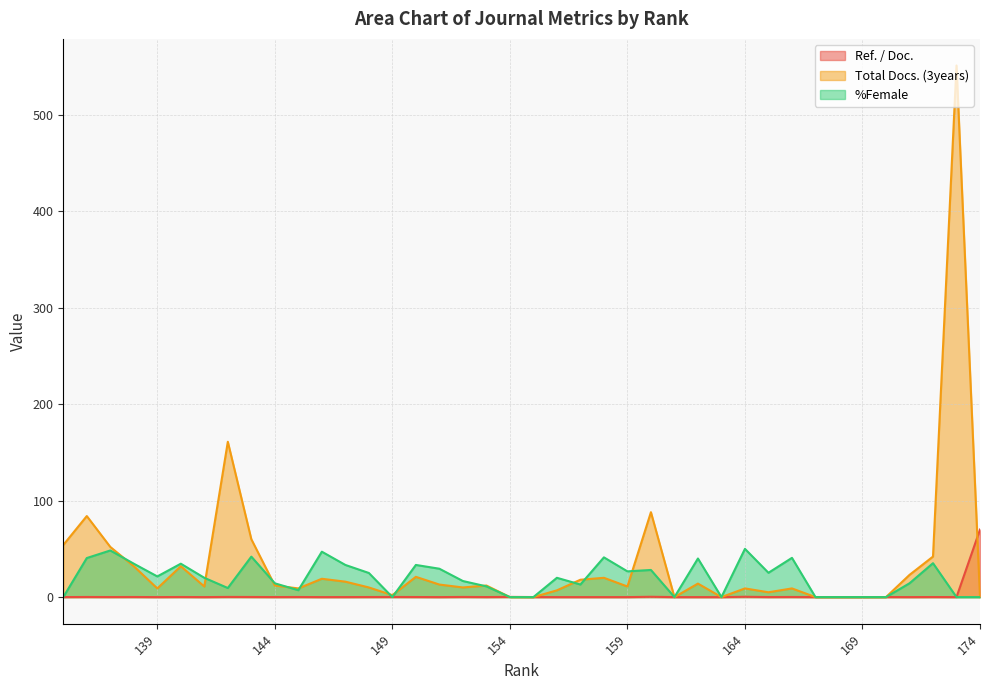

Reading left to right, extract all data points from this chart.

Ref. / Doc.: 174=70.0	173=0.0	172=0.1	171=0.0	170=0.1	169=0.0	168=0.0	167=0.0	166=0.1	165=0.1	164=0.3	163=0.0	162=0.0	161=0.0	160=0.3	159=0.0	158=0.0	157=0.0	156=0.0	155=0.1	154=0.2	153=0.0	152=0.2	151=0.0	150=0.1	149=0.1	148=0.1	147=0.0	146=0.0	145=0.1	144=0.0	143=0.1	142=0.2	141=0.0	140=0.1	139=0.0	138=0.1	137=0.1	136=0.1	135=0.0
Total Docs. (3years): 174=0.0	173=551.0	172=42.0	171=23.0	170=0.0	169=0.0	168=0.0	167=0.0	166=9.0	165=5.0	164=9.0	163=0.0	162=14.0	161=0.0	160=88.0	159=11.0	158=20.0	157=18.0	156=7.0	155=0.0	154=0.0	153=12.0	152=10.0	151=13.0	150=21.0	149=2.0	148=10.0	147=16.0	146=19.0	145=9.0	144=12.0	143=60.0	142=161.0	141=11.0	140=32.0	139=9.0	138=32.0	137=52.0	136=84.0	135=54.0
%Female: 174=0.0	173=0.0	172=35.1	171=14.3	170=0.0	169=0.0	168=0.0	167=0.0	166=40.7	165=25.2	164=50.0	163=0.0	162=40.0	161=0.0	160=28.1	159=26.7	158=41.2	157=13.0	156=20.0	155=0.0	154=0.0	153=11.1	152=16.7	151=29.4	150=33.3	149=0.0	148=25.0	147=33.3	146=47.1	145=7.1	144=14.3	143=41.9	142=9.4	141=20.0	140=34.6	139=21.4	138=34.6	137=48.3	136=40.5	135=0.0